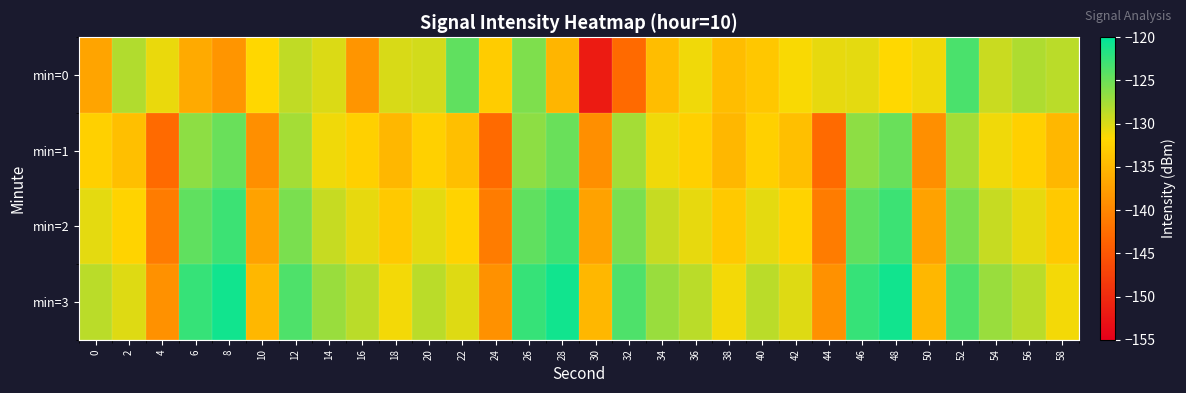

Which has a higher value, 38 or 36?

36